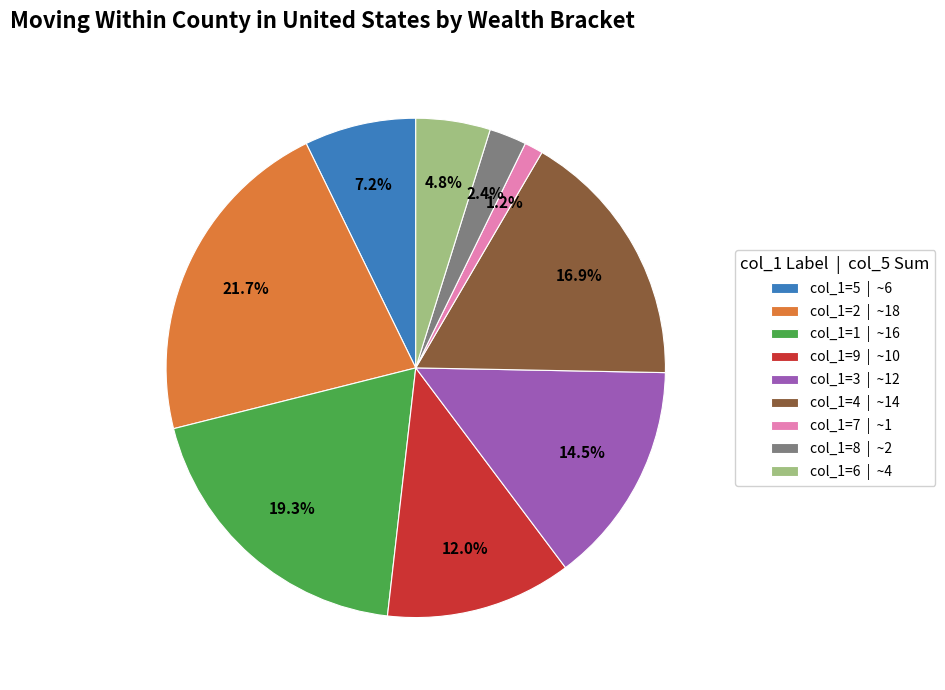

How many segments does this pie chart have?

9